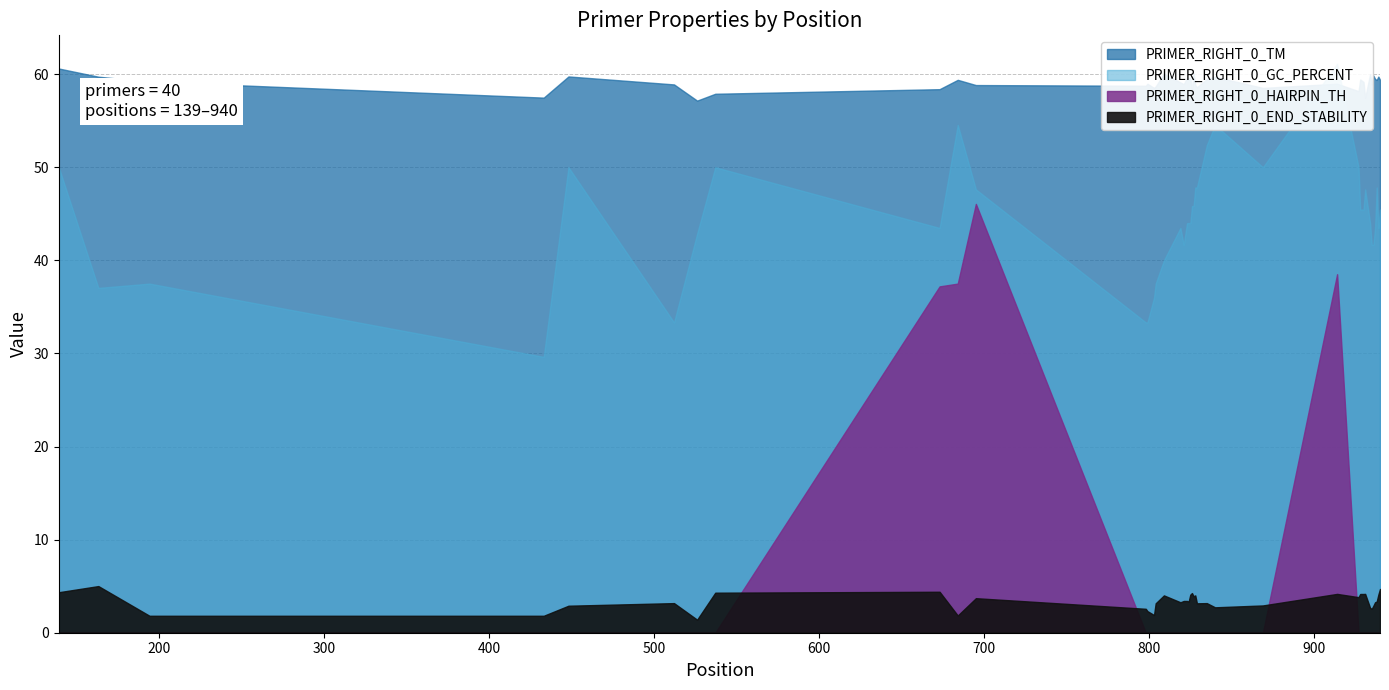

In PRIMER_RIGHT_0_HAIRPIN_TH, how many points are higher than both neighbors (excluding endpoints)?

2